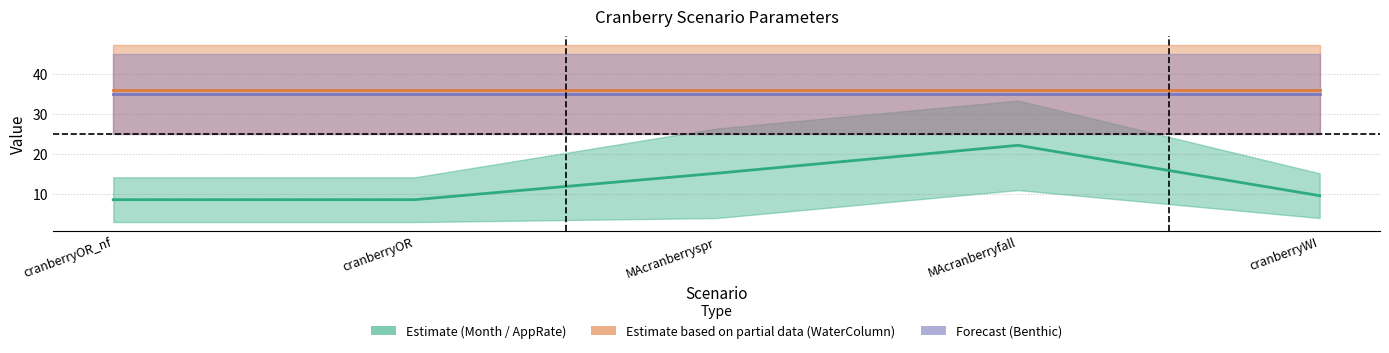

Is the value of WaterRefTemp + WaterColumnHL/10 at MAcranberryfall greater than the value of BenthicRefTemp + BenthicHL/100 at cranberryOR_nf?

Yes